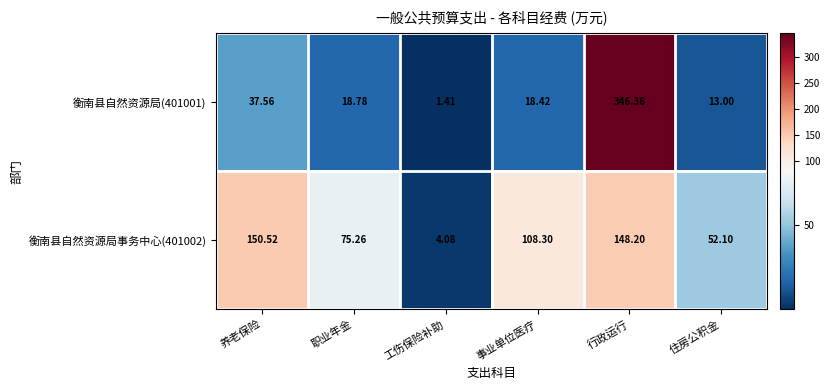

At which category does the chart reach its peak across all series?

行政运行